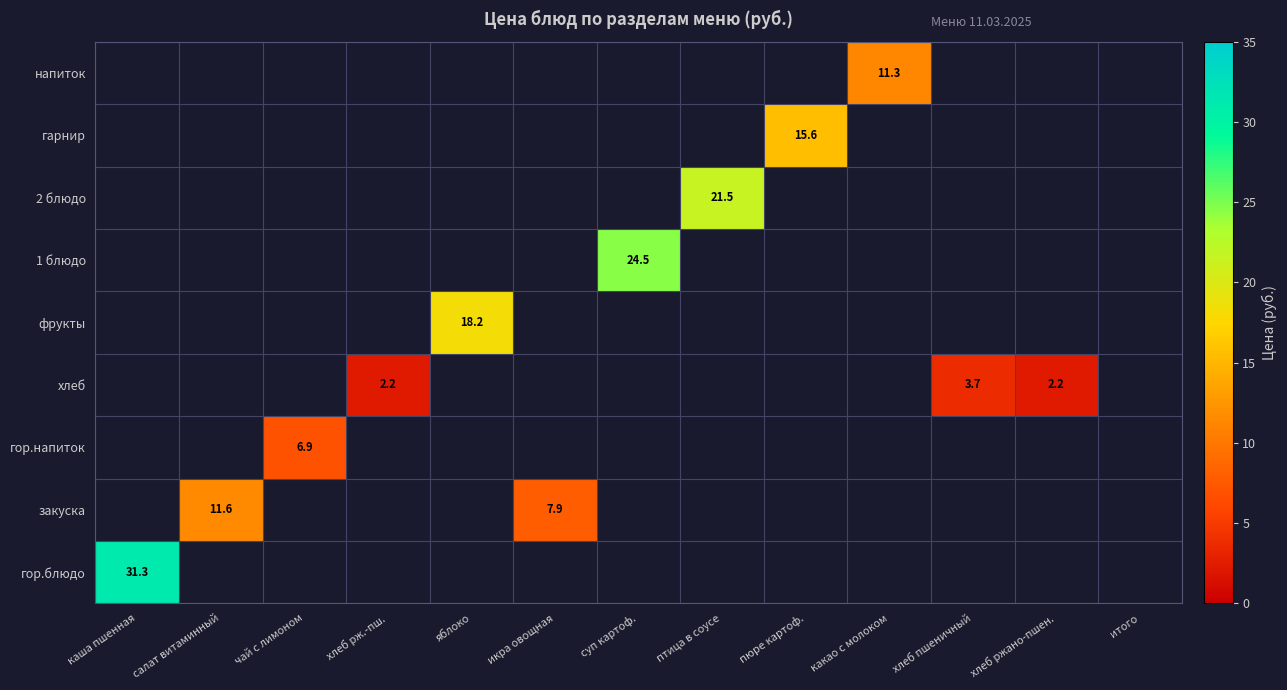

Is it true that напиток equals 11.3 at какао с молоком?

True